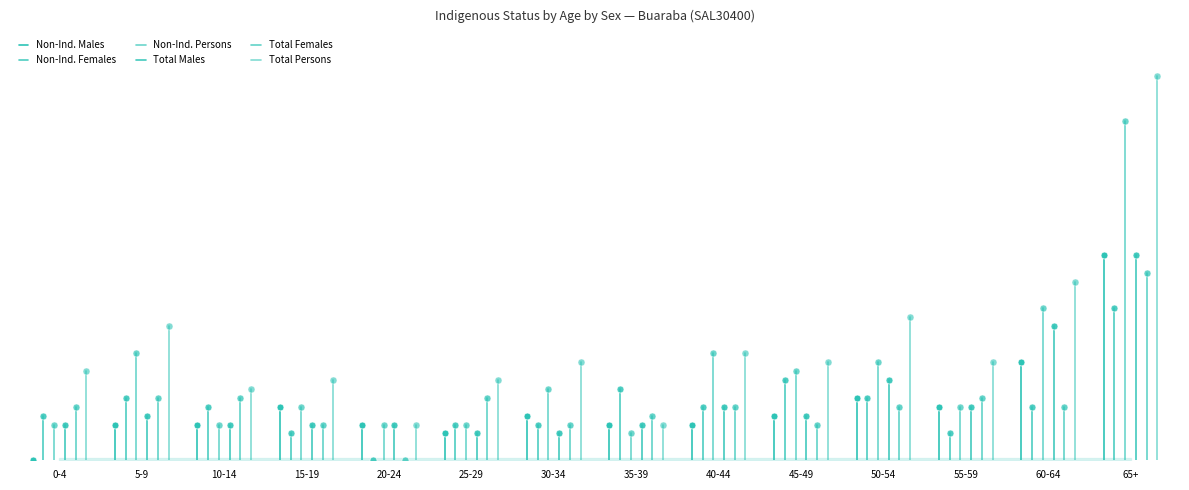

Which series contains the highest Y value?

Total Persons